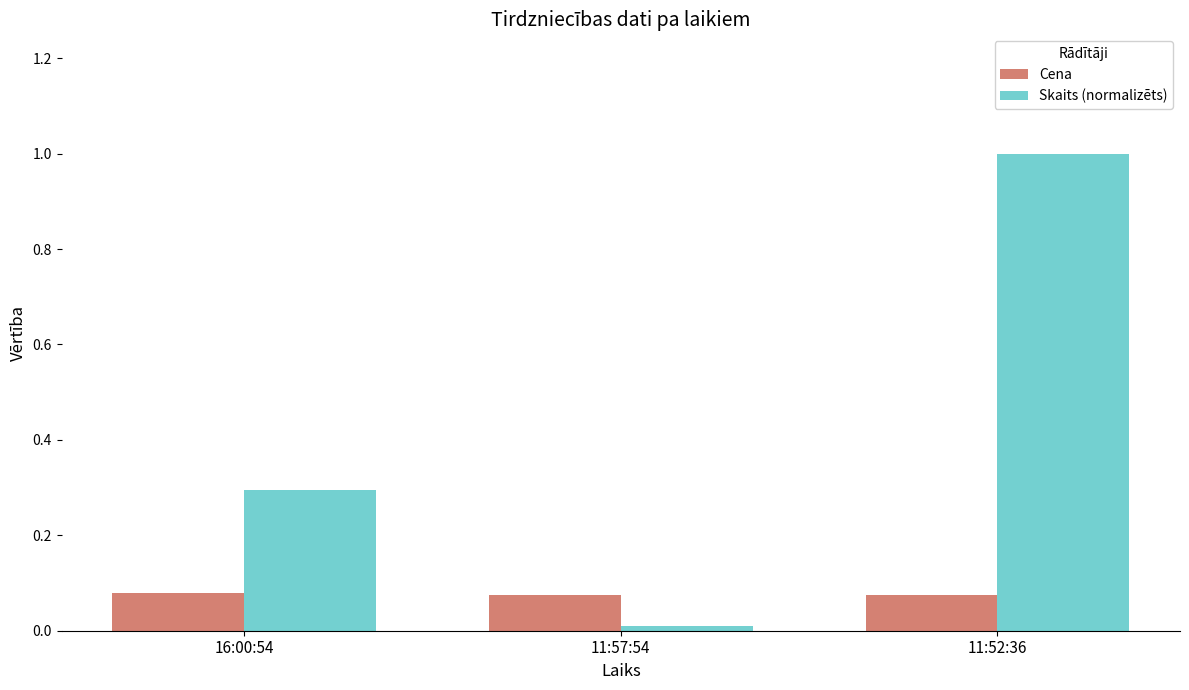

Which series has the largest total across all categories?

Skaits (normalizēts)